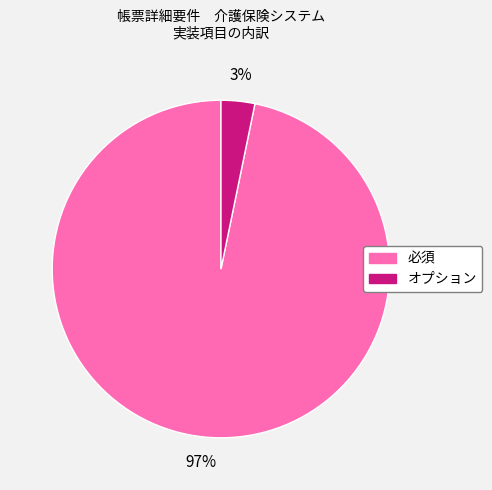

Combined, do オプション and 必須 account for over 50%?

Yes